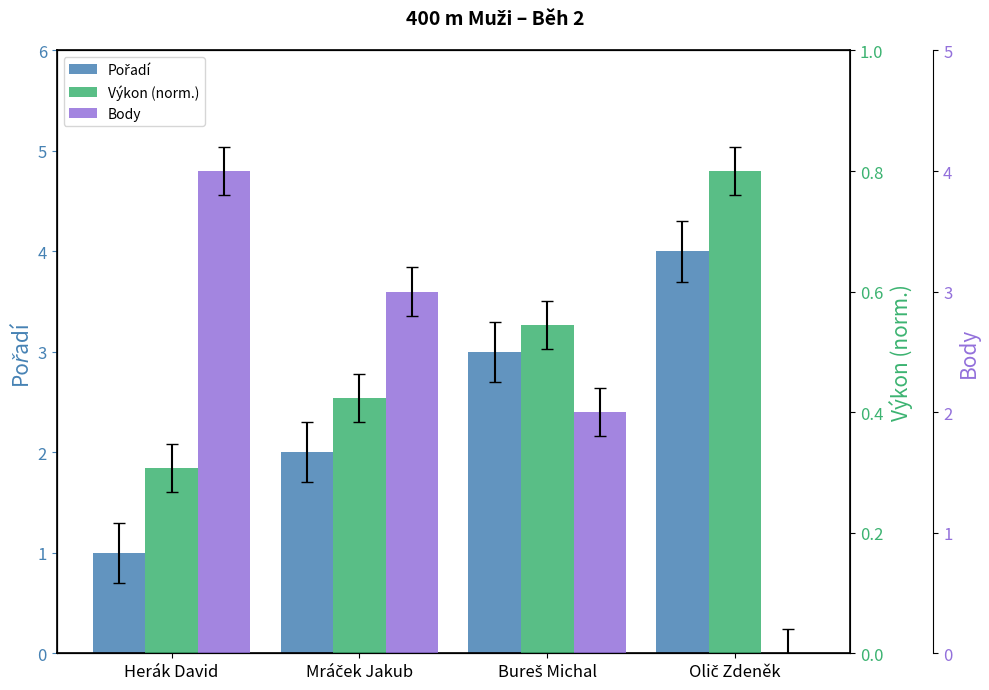

Where is Pořadí nearest to the value 2?

Mráček Jakub